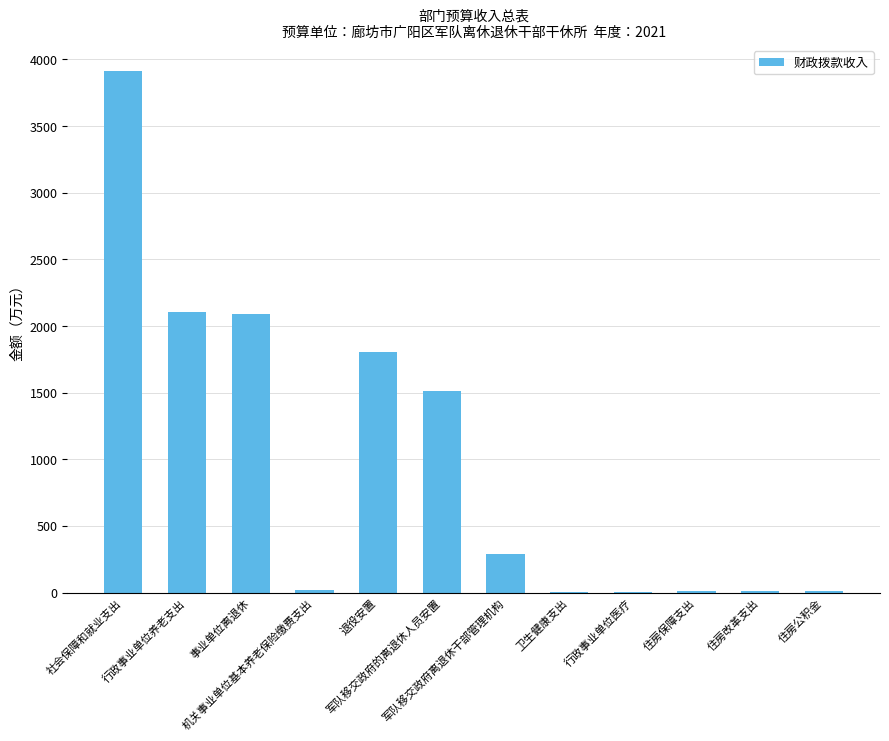

Is it true that the value at 军队移交政府的离退休人员安置 is 1512.0?

True